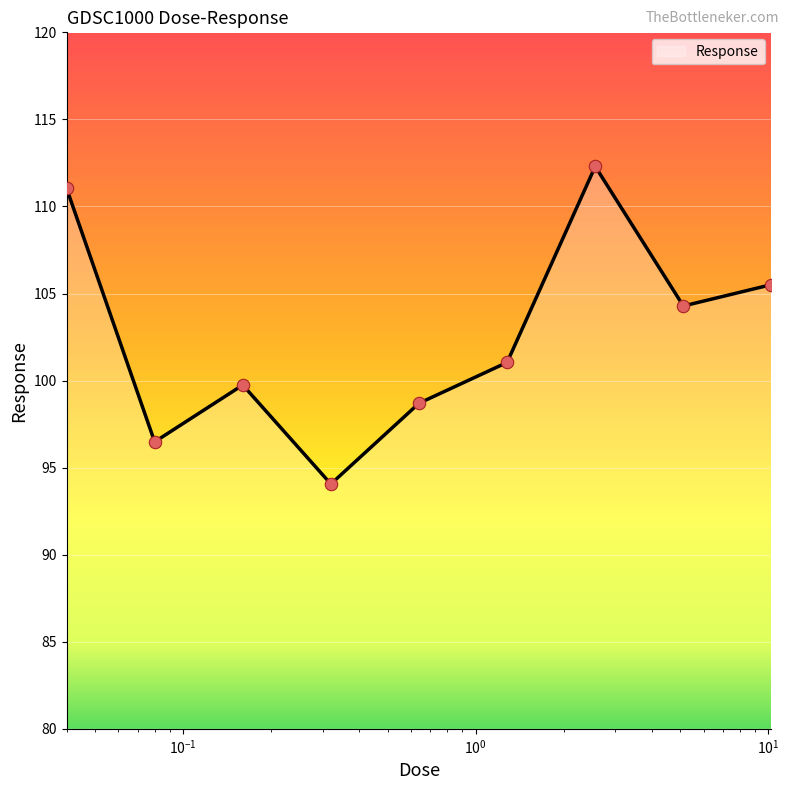

What is the difference between the maximum and minimum values?

18.2